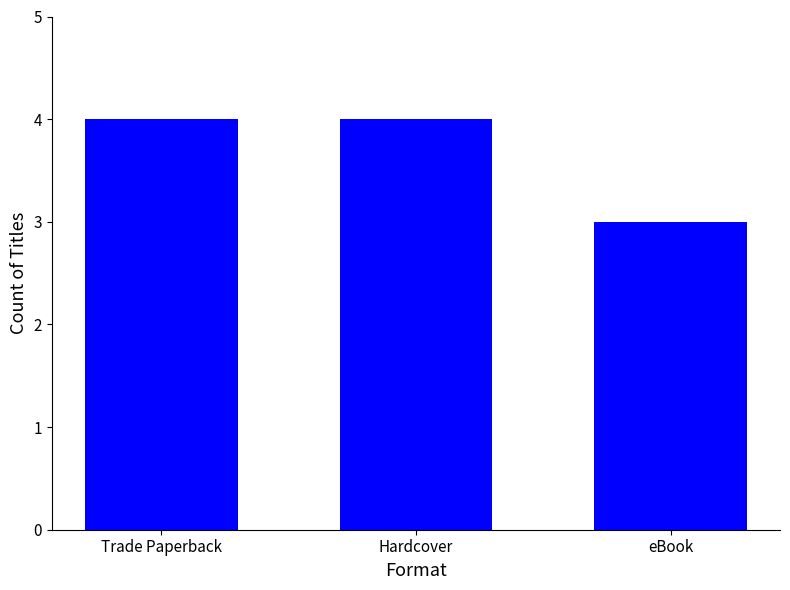

What position from the left is Hardcover?

2